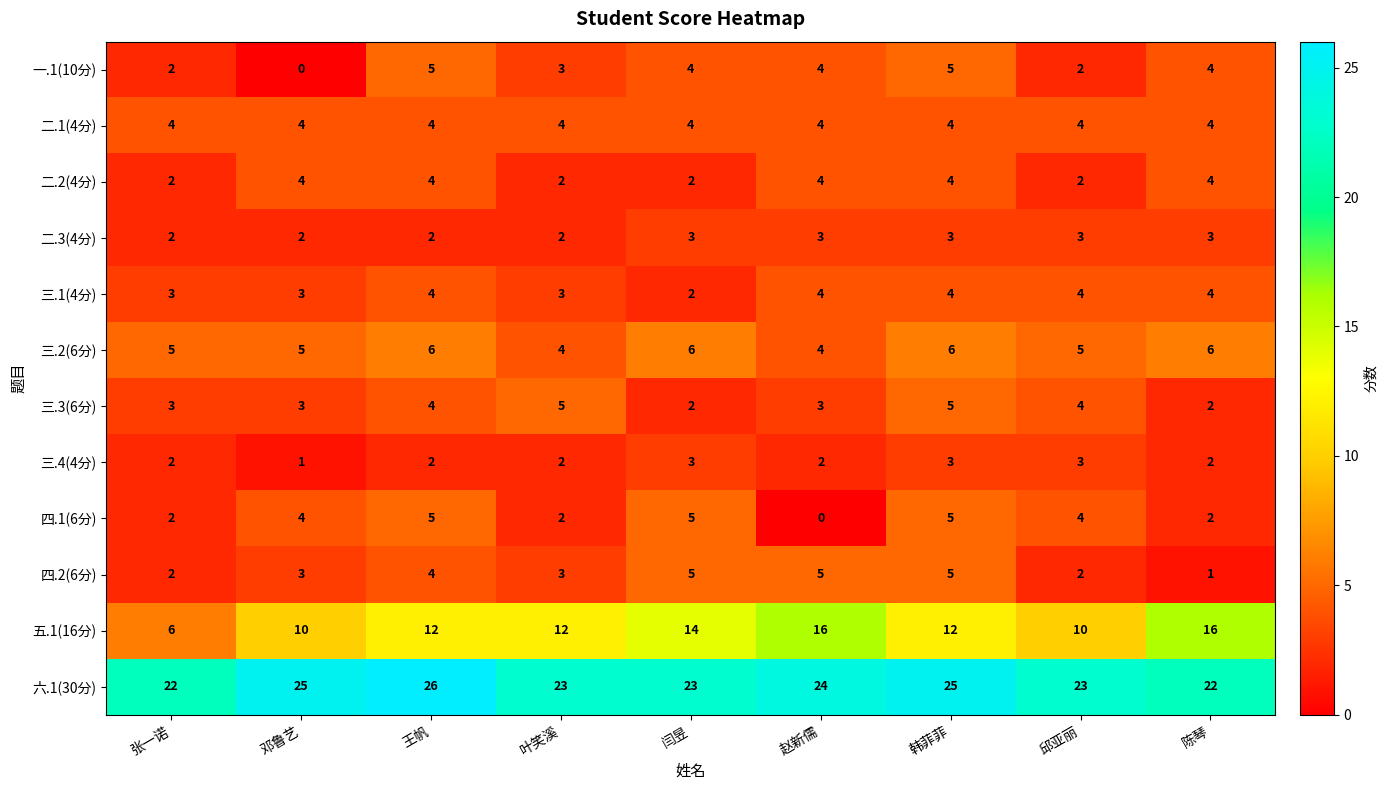

At which label does 六.1(30分) reach its peak?

王帆